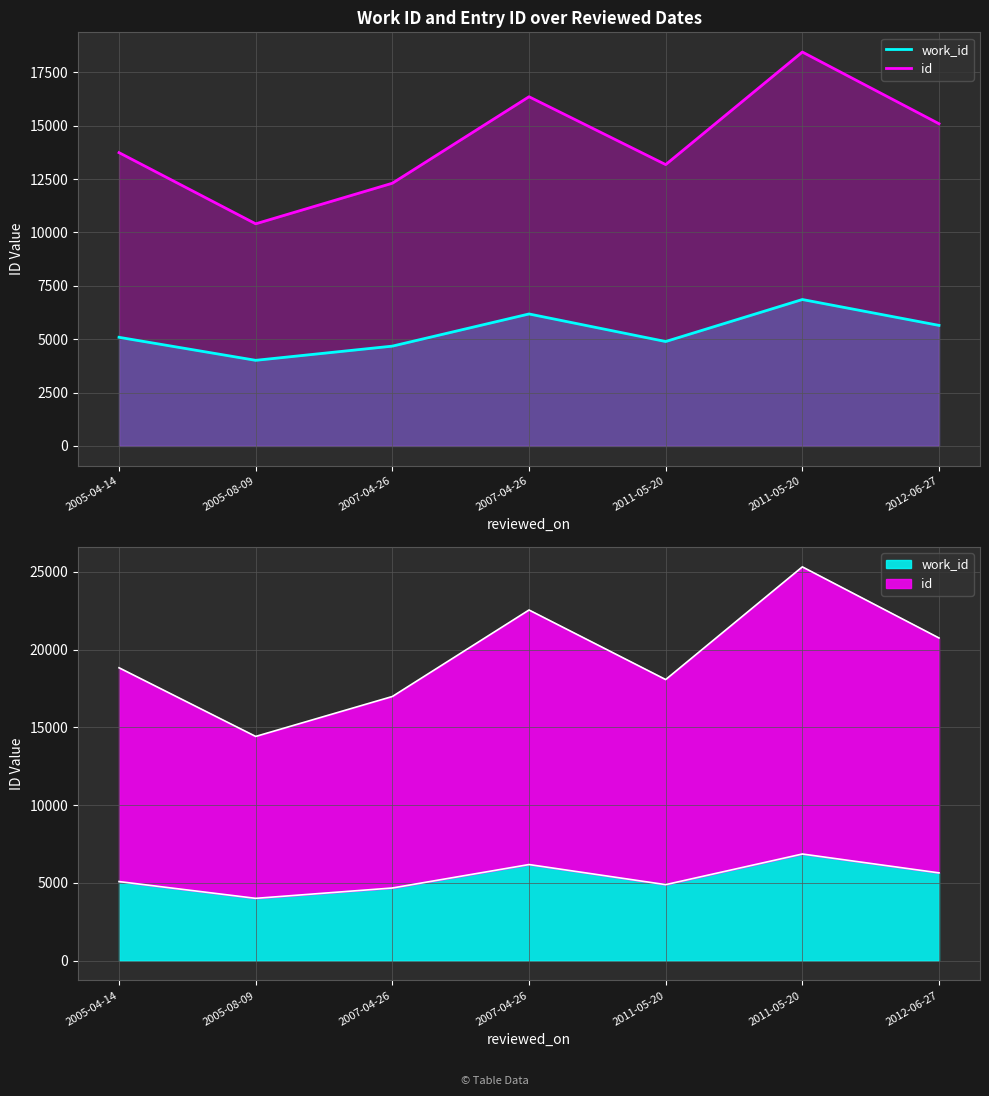

What value does the id series have at 2005-08-09?

10406